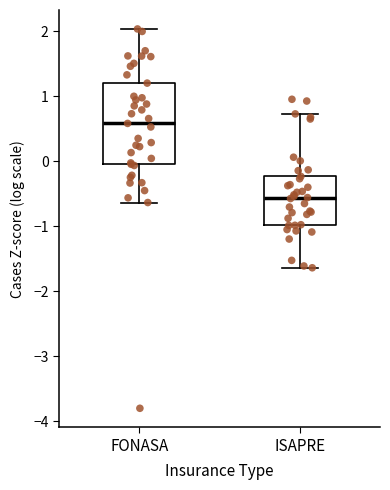

Reading left to right, transcribe this box plot: for each box, give where its median line is, the range the box spans, and where its two whiskers end, as read against the y-axis. The values are not printed on the chart, so give them approximately, as read against the axis.

FONASA: median 0.6, box 0.0 to 1.2, whiskers -0.6 to 2.0
ISAPRE: median -0.6, box -1.0 to -0.2, whiskers -1.6 to 0.7